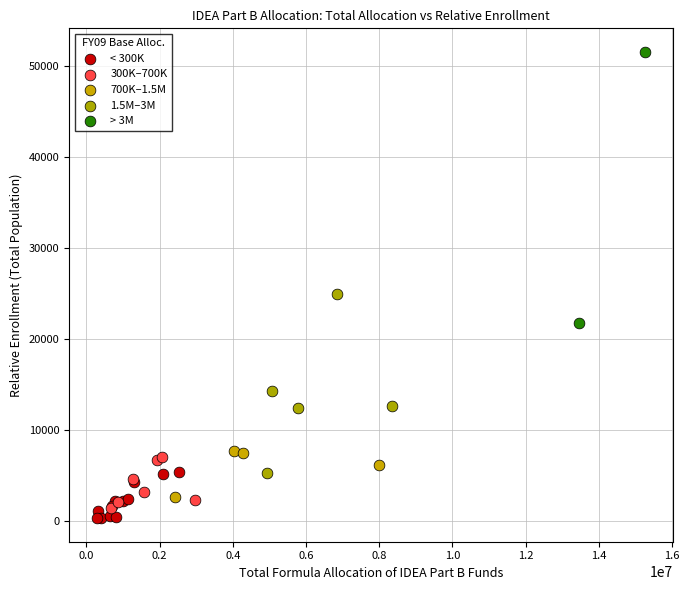

What are all the series names shown in the legend?

< 300K, 300K–700K, 700K–1.5M, 1.5M–3M, > 3M